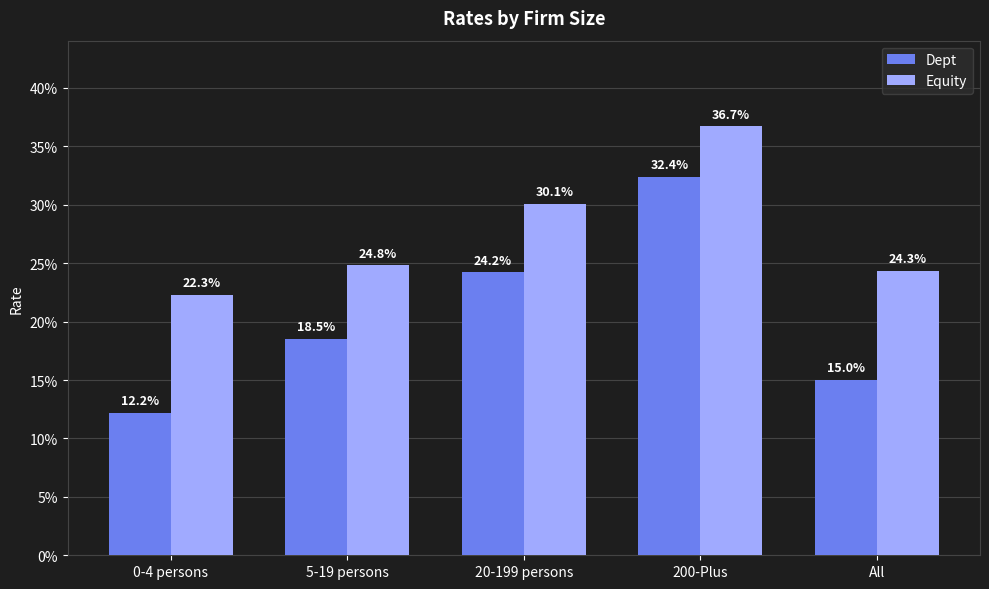

What is the value of the Equity bar at the 1st from the left?

22.3